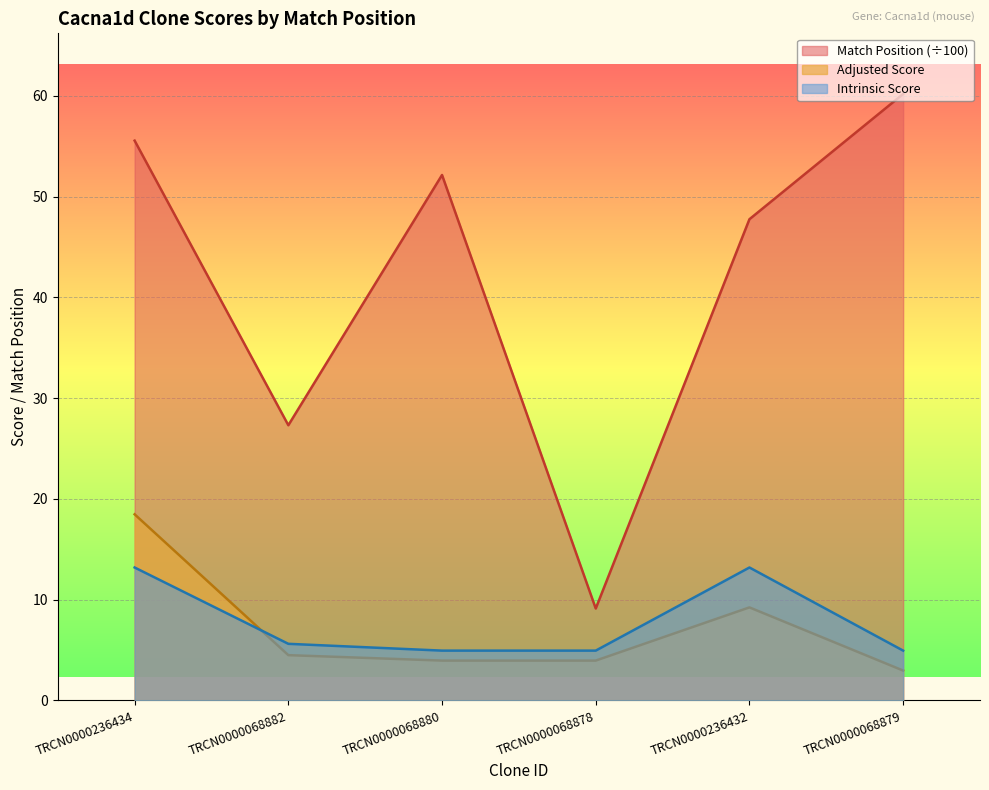

What are all the series names shown in the legend?

Match Position (÷100), Adjusted Score, Intrinsic Score